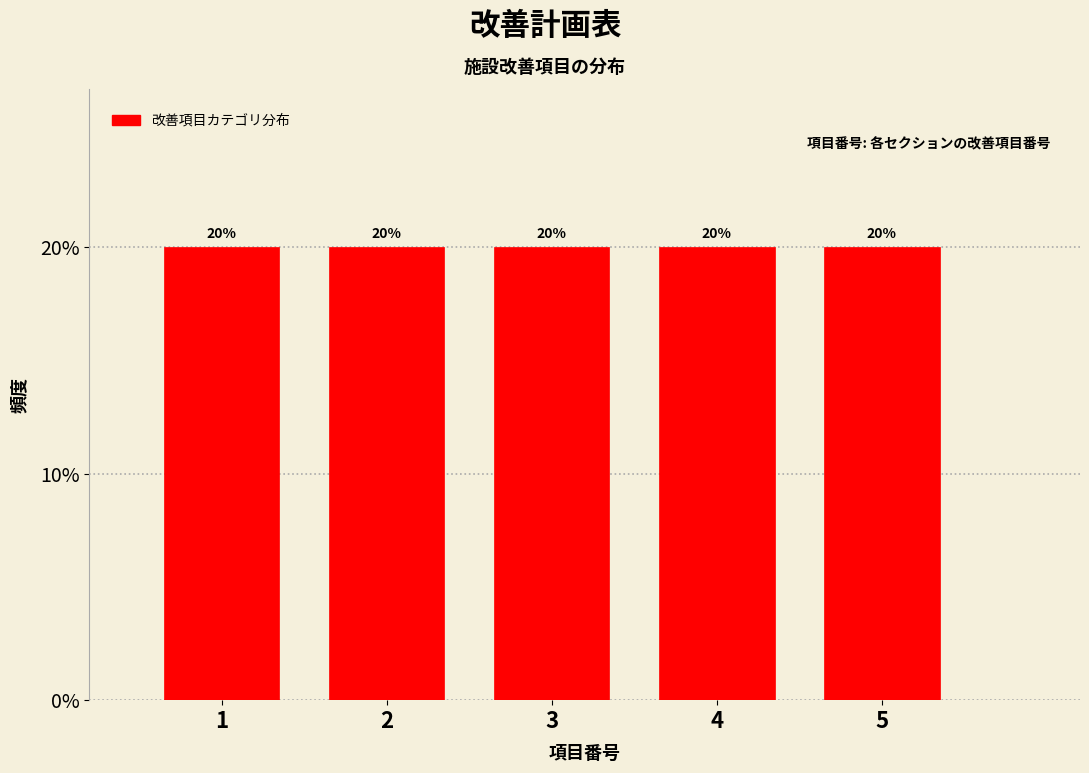

What is the height of the bar covering 2.5 to 3.5 on the x-axis?

20